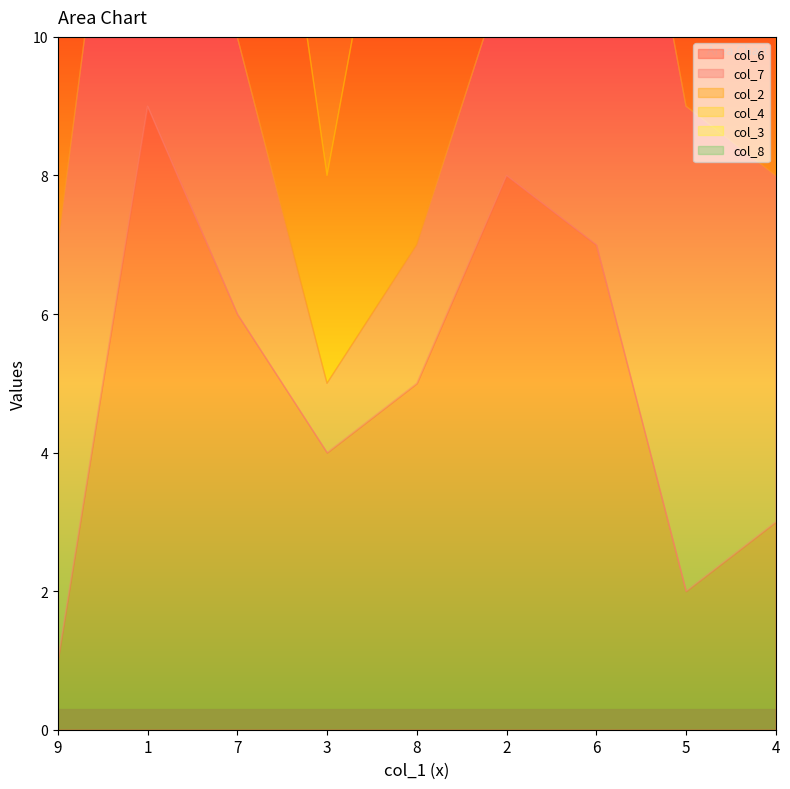

How many interior local valleys does the col_7 series have?

1